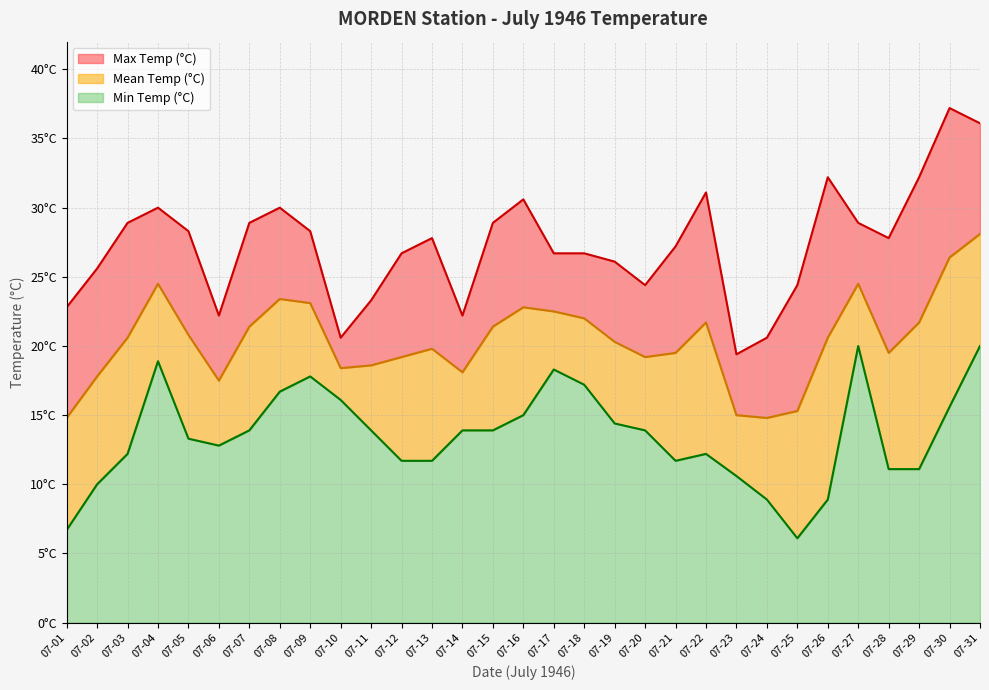

At which label does Mean Temp (°C) reach its minimum?

07-01